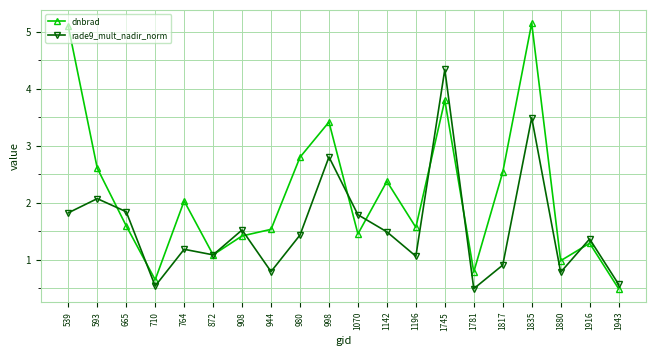

Between which two adjacent categories do dnbrad and rade9_mult_nadir_norm first intersect?

593 and 665